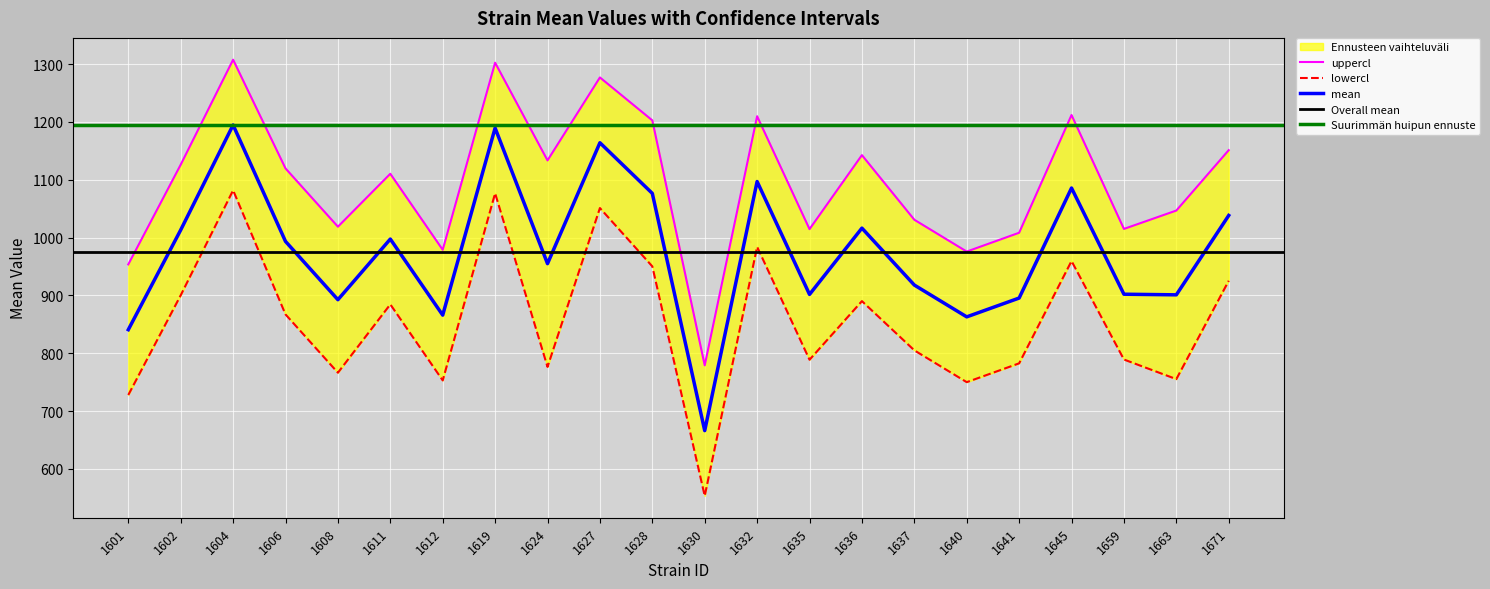

At which label does mean first exceed 993?

1602